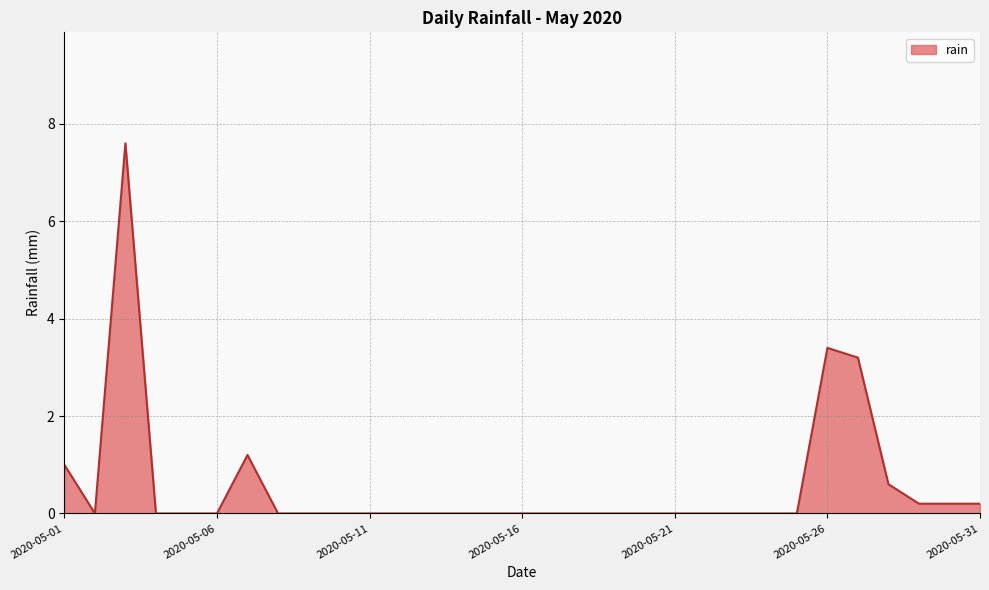

What is the sum of all values?

17.6